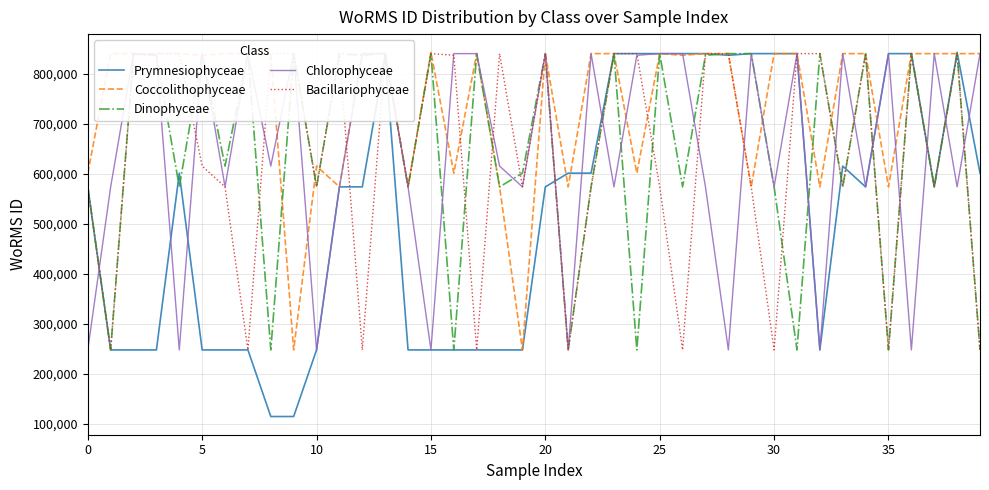

Read the Coccolithophyceae value at 31.

840108